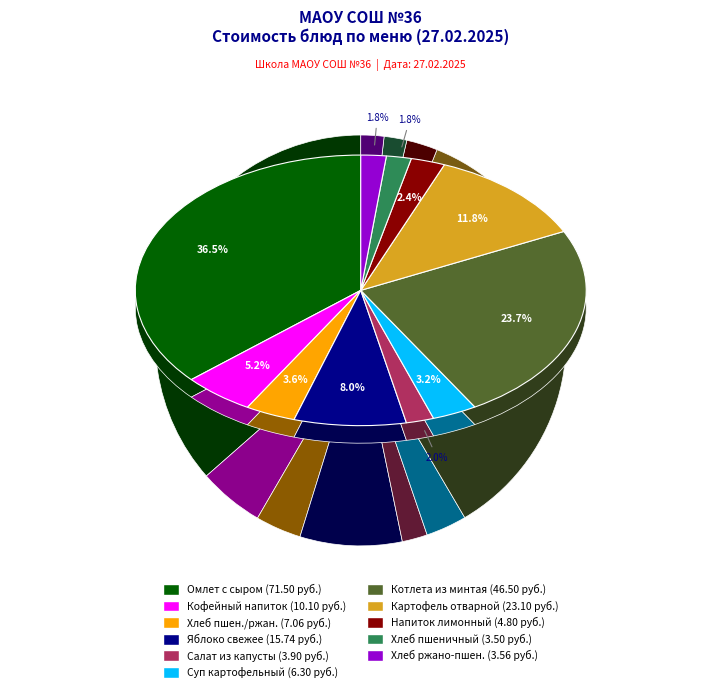

What is the ratio of the value at Кофейный напиток на молоке to the value at Картофель отварной?

0.4